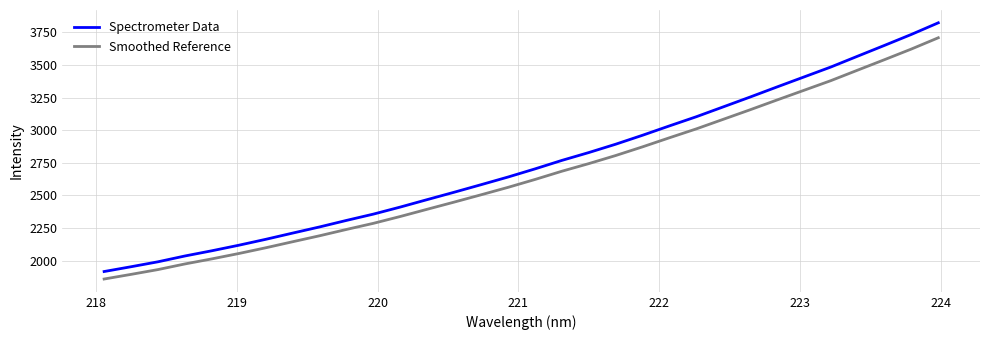

Rank the series by their maximum value, from highest to lowest.

Spectrometer Data, Smoothed Reference